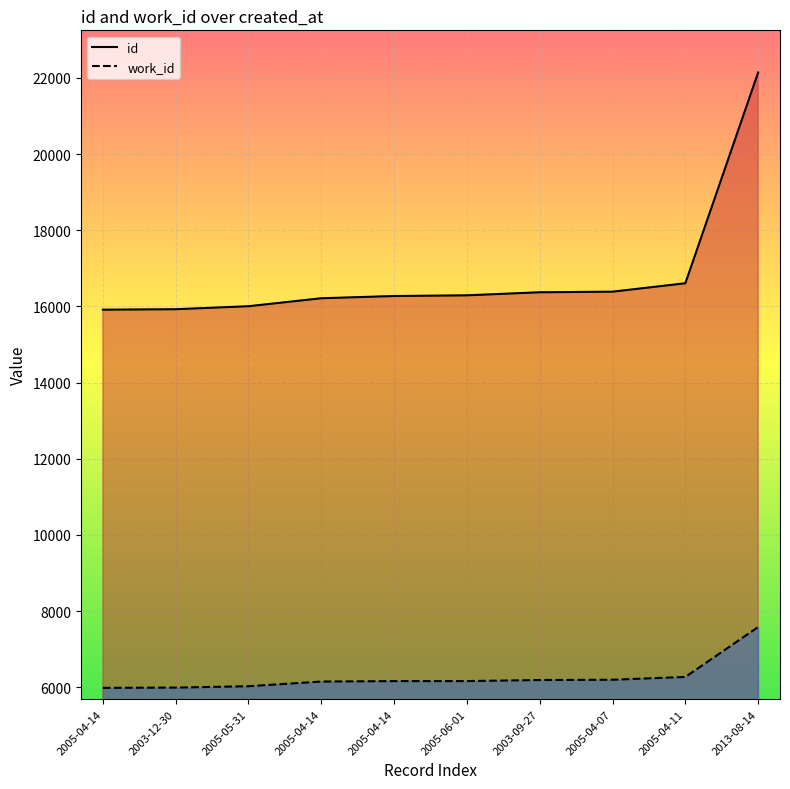

True or false: id has more than 1 interior local peaks.

False